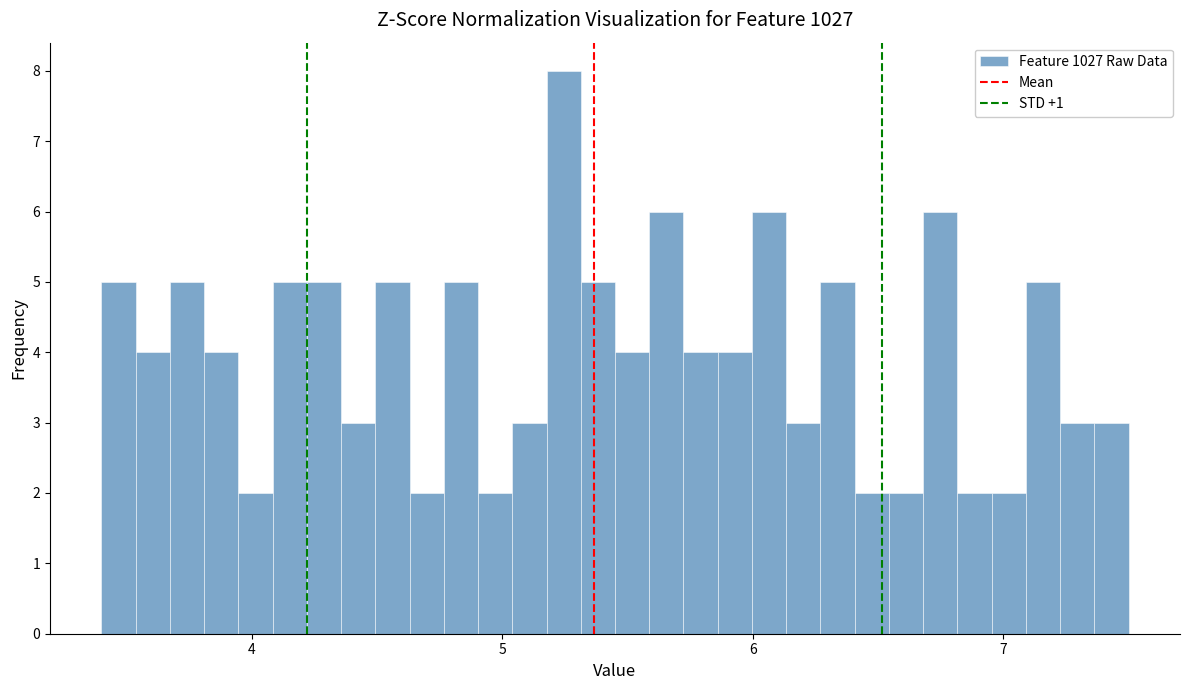

Read against the x-axis, roughly where is the centre of the tallest bar?

5.2